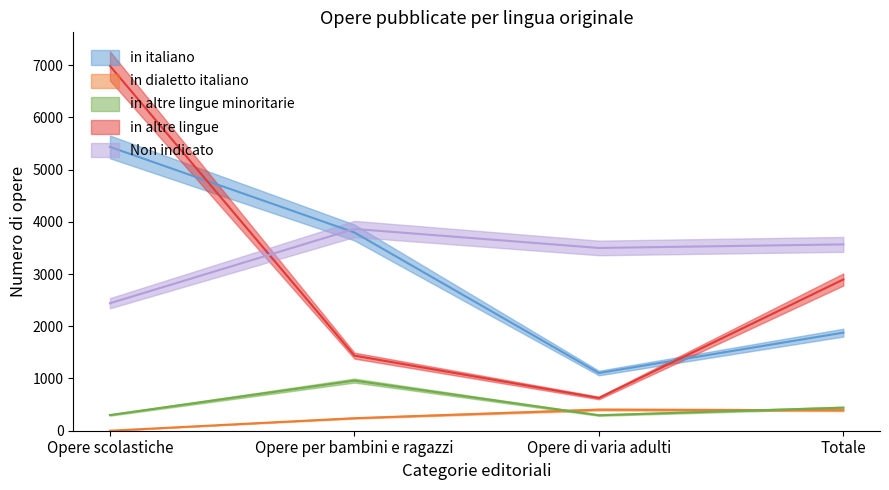

Is it true that in altre lingue minoritarie equals 582 at Opere per bambini e ragazzi?

False